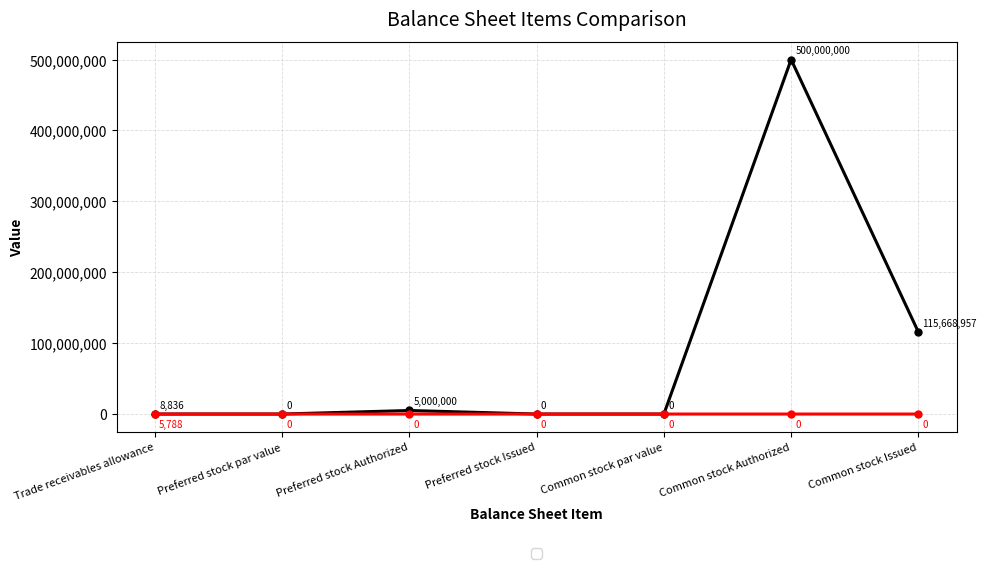

What is the spread (max minus min) of values at Preferred stock Authorized?

5000000.0